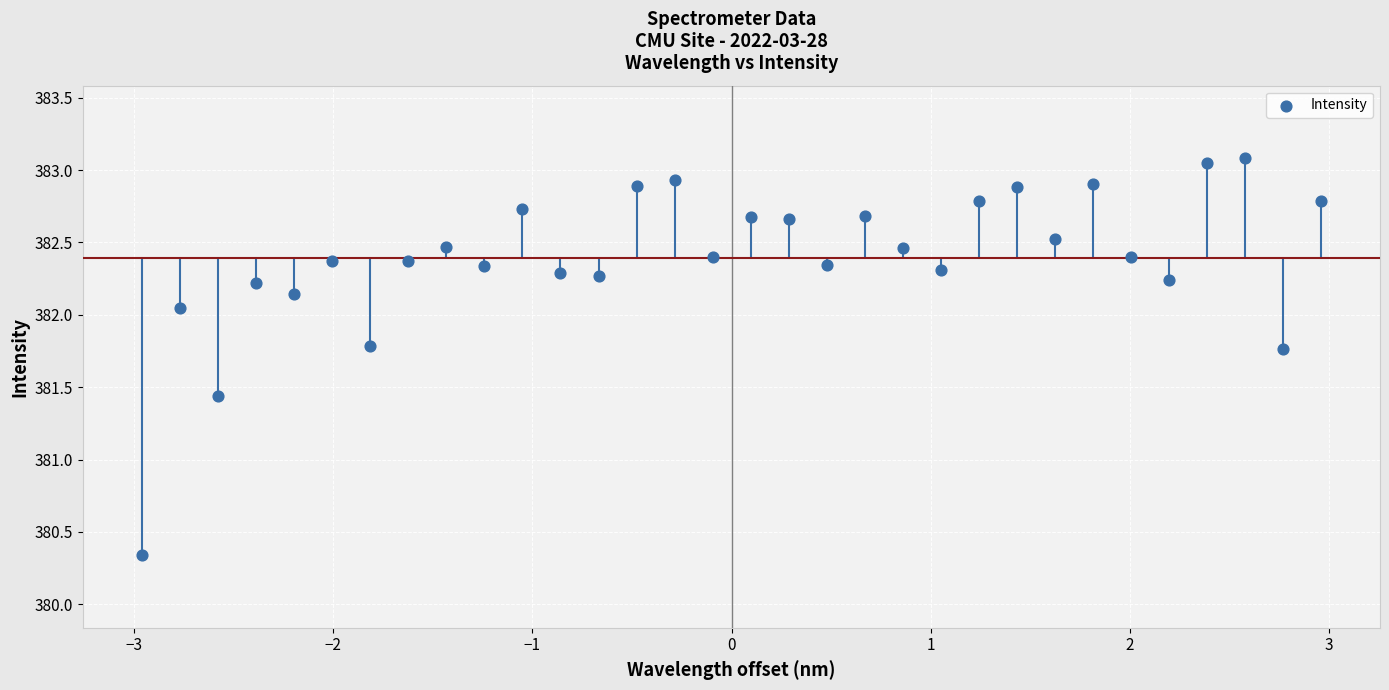

What is the range of Y values (max minus min)?

2.7